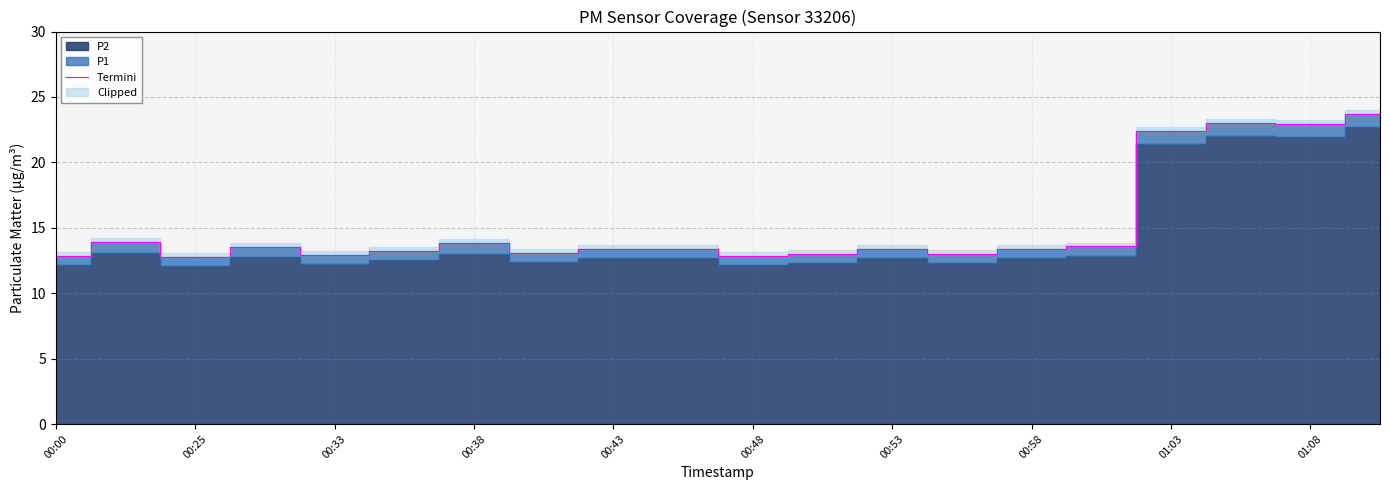

What is the highest value of the Termini series?

23.7